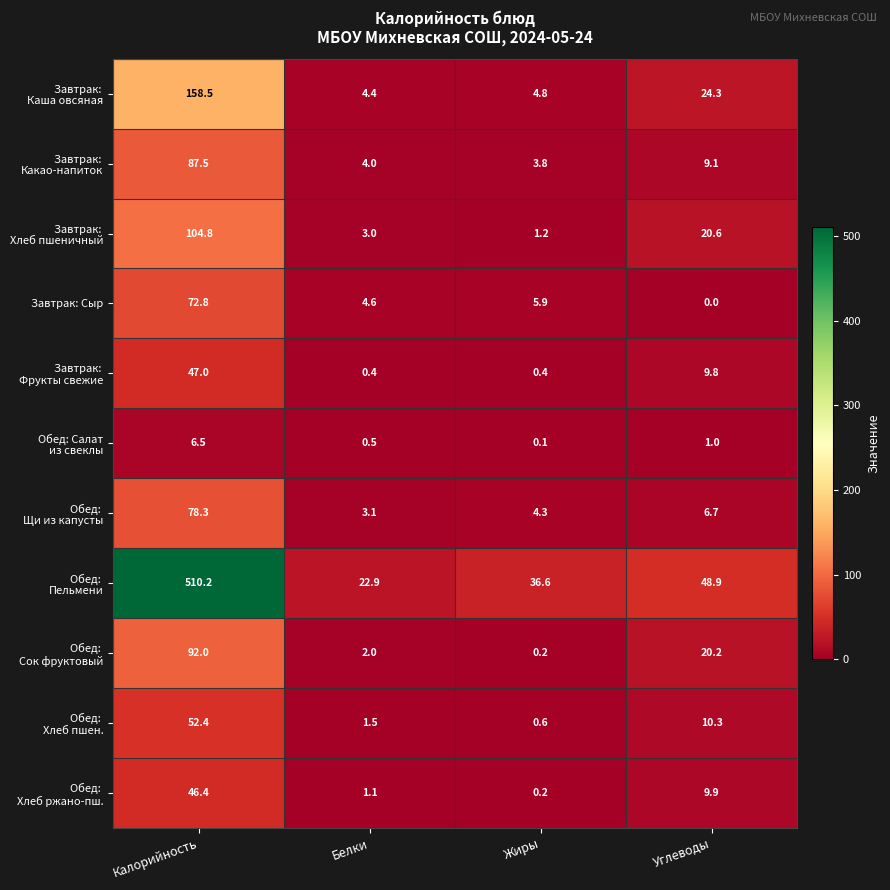

Count the number of data series in this chart.

11